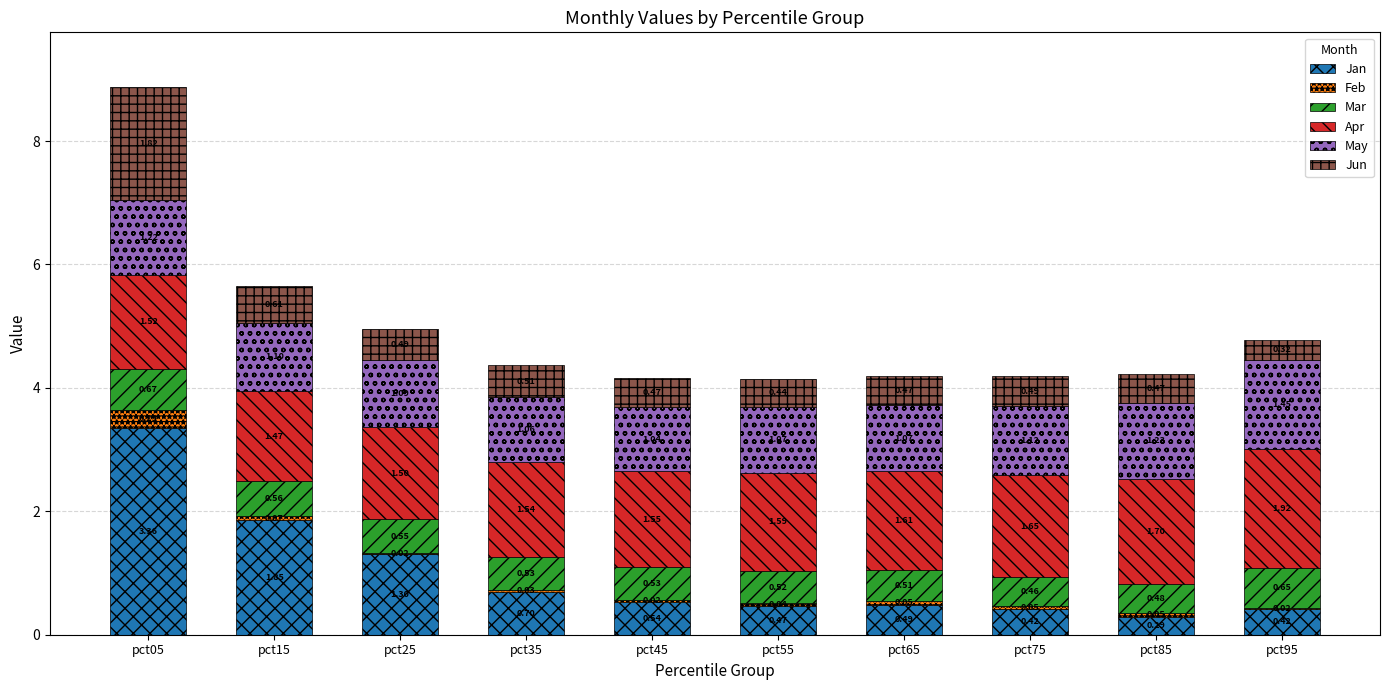

What is the sum of all Jan values?

9.8